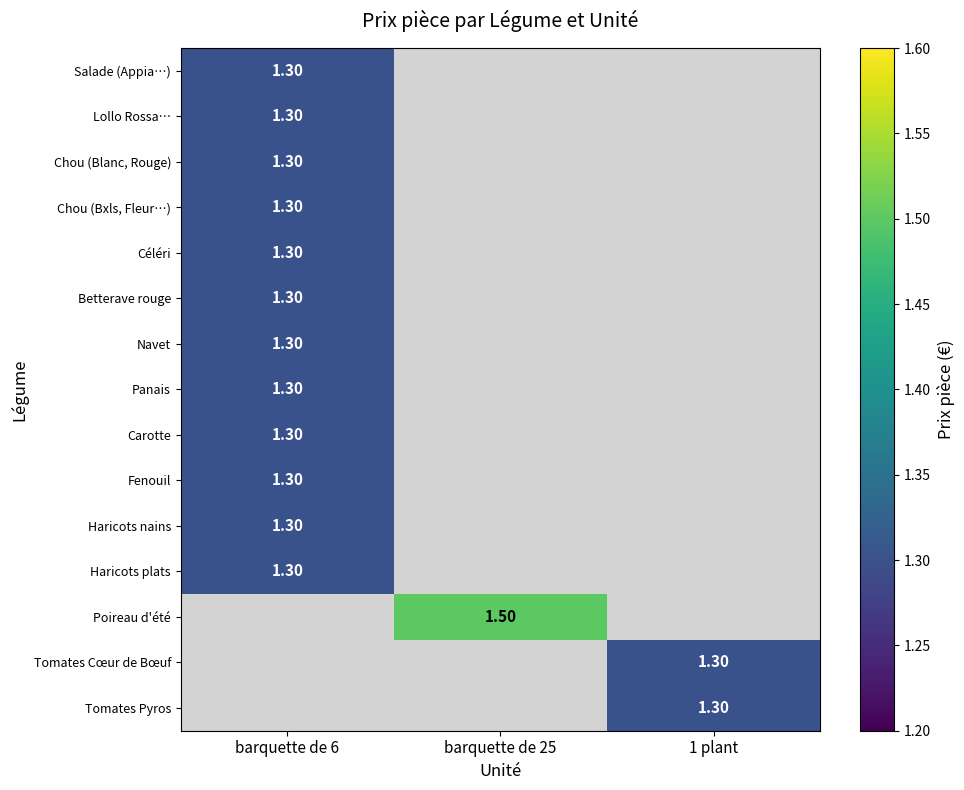

How many data points does each series have?

3